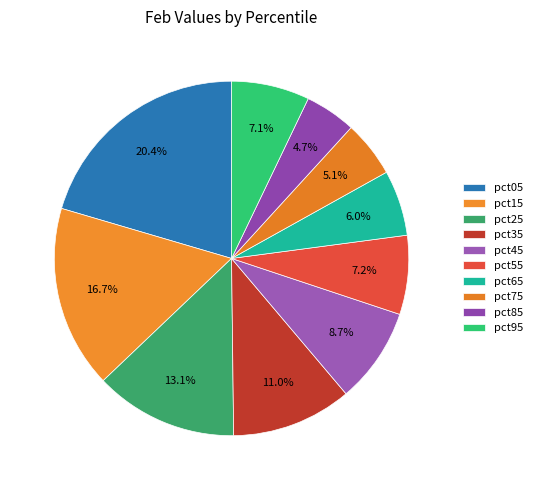

Is it true that pct55 is 7% of the pie?

True